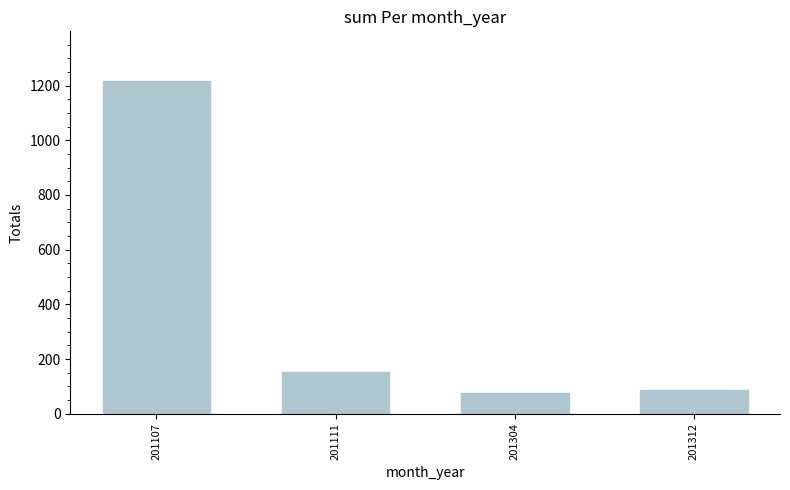

List the labels in order of value, smallest first.

201304, 201312, 201111, 201107